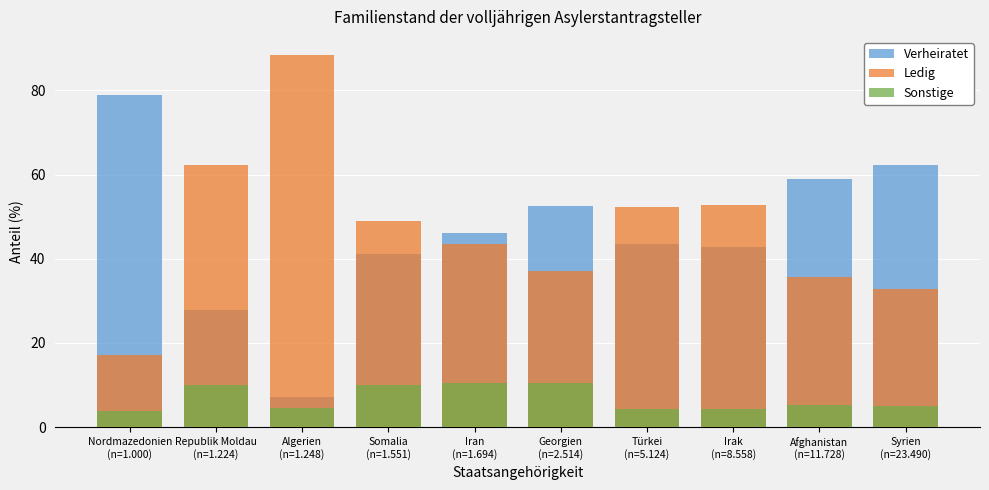

Which series has the largest range (max minus min)?

Verheiratet